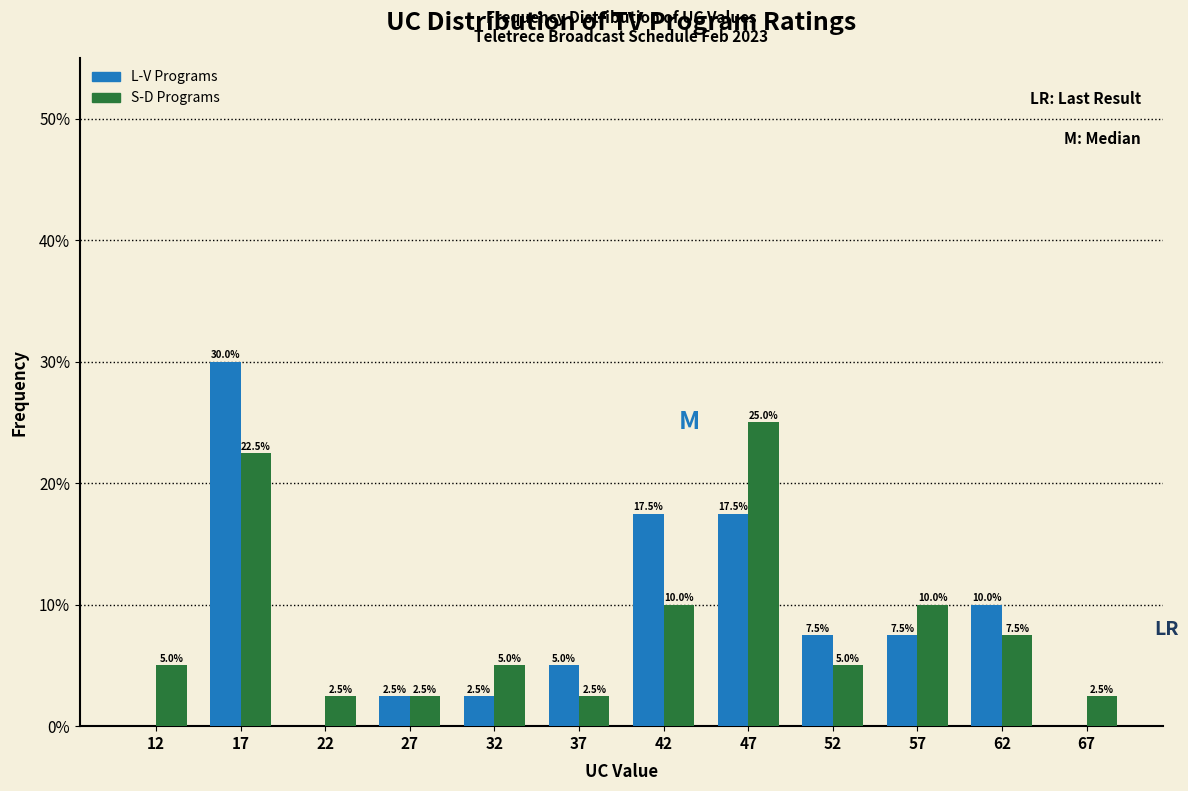

In the L-V Programs series, which range on the x-axis has the tallest bar?

15 to 20